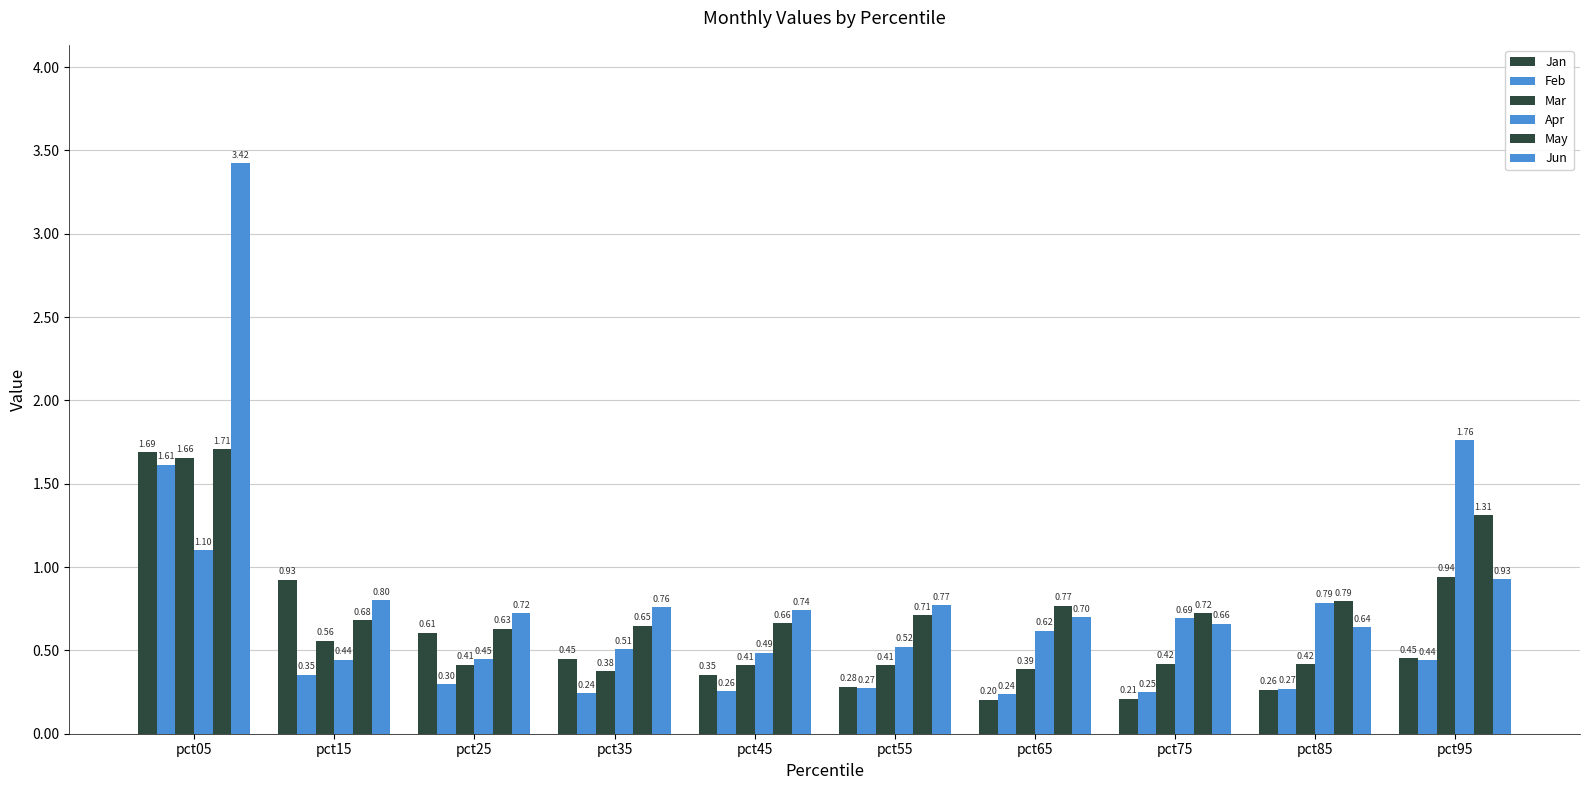

How many bars are there in each group?

6